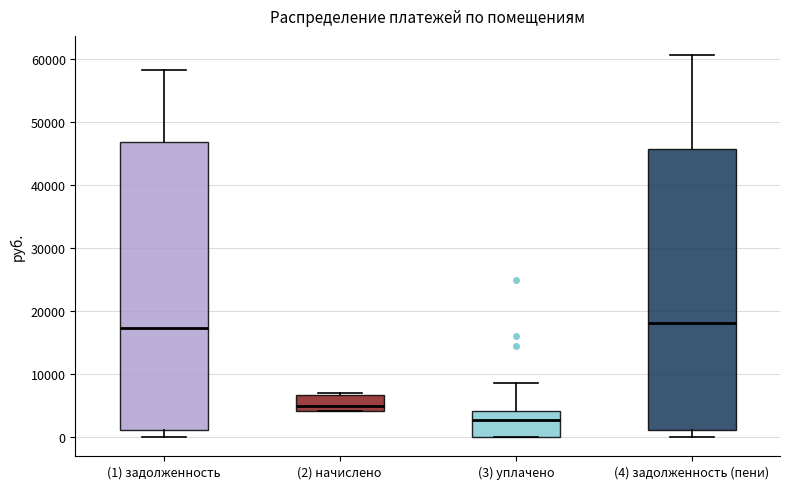

Where is the upper edge of the box for (2) начислено on the y-axis? The values are not printed on the chart, so give them approximately, as read against the axis.

7000